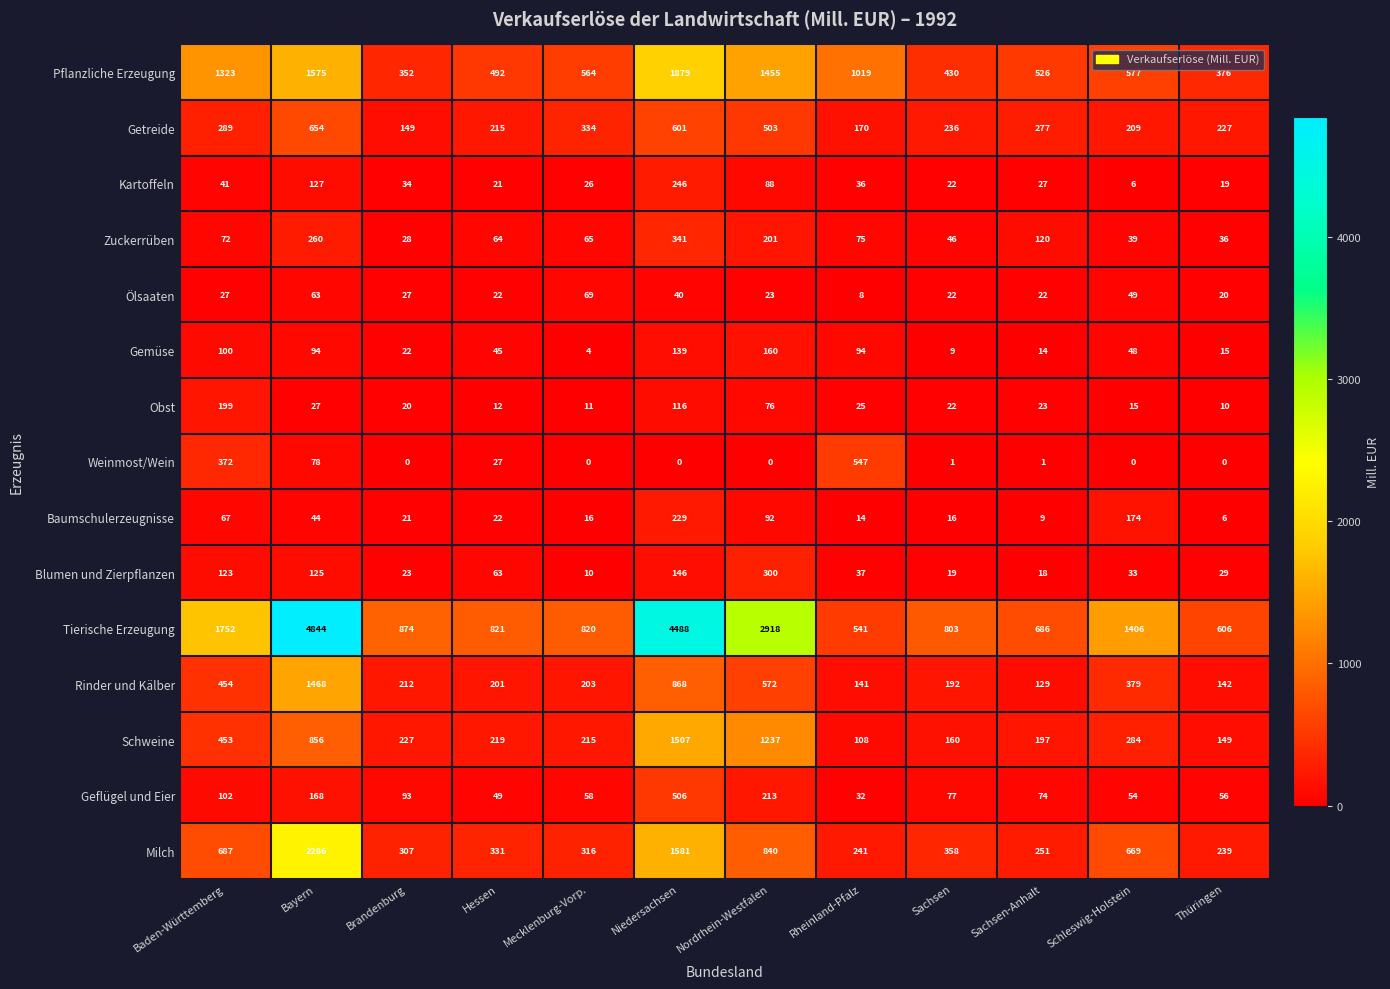

At how many categories does at least one series exceed 2333?

3